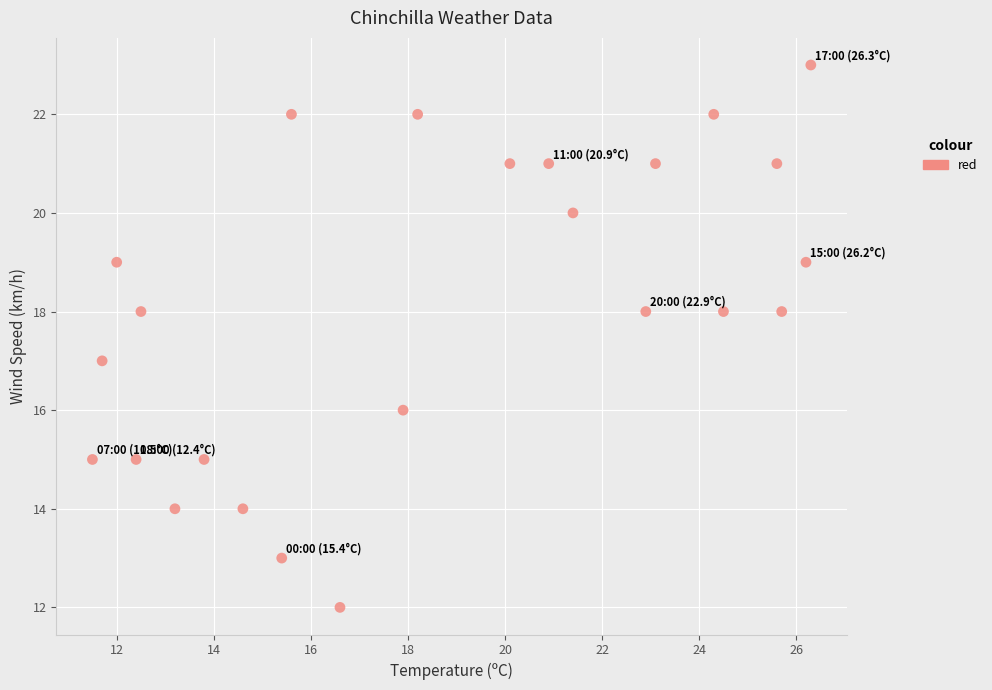

What is the range of Y values (max minus min)?

11